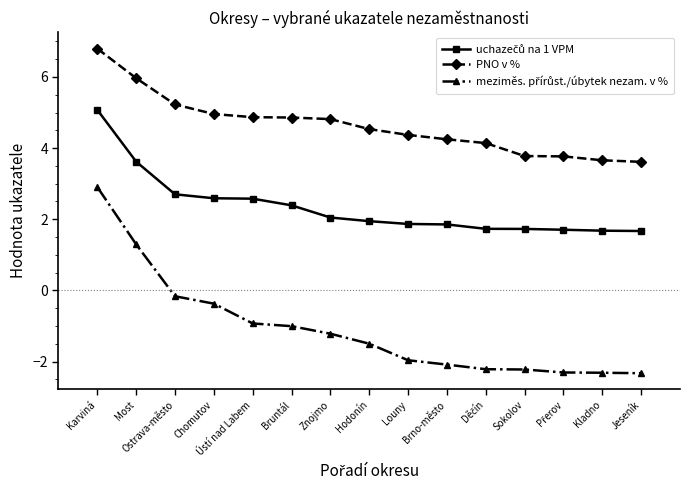

At which category is the sum across all series the highest?

Karviná